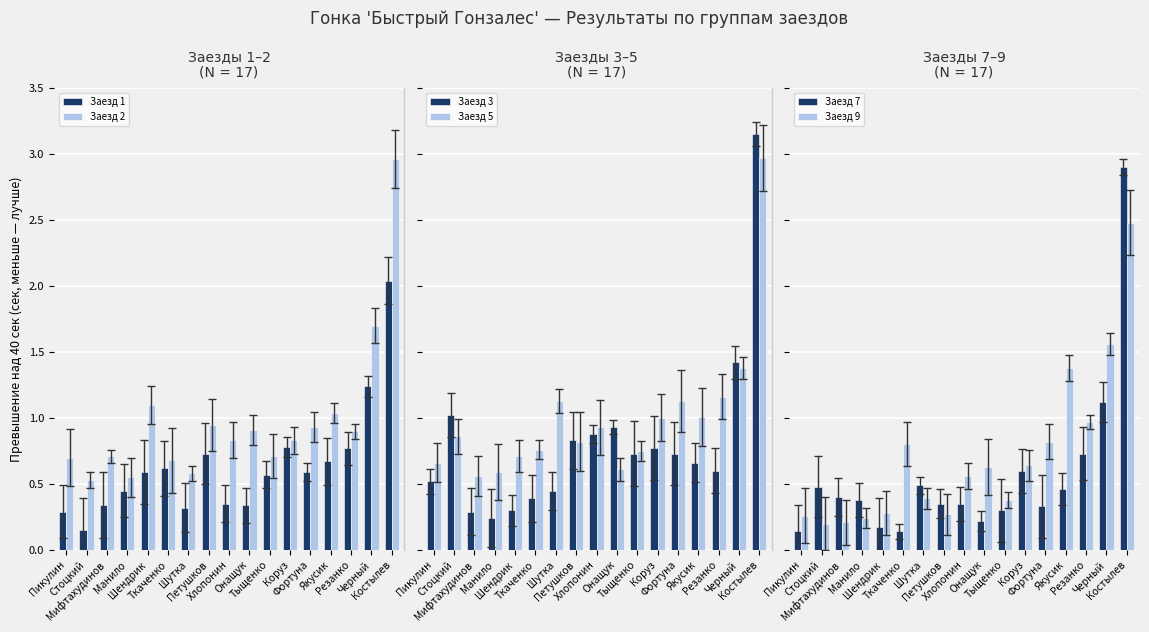

List the series in order of their peak value, highest first.

Заезд 3, Заезд 5, Заезд 2, Заезд 7, Заезд 9, Заезд 1